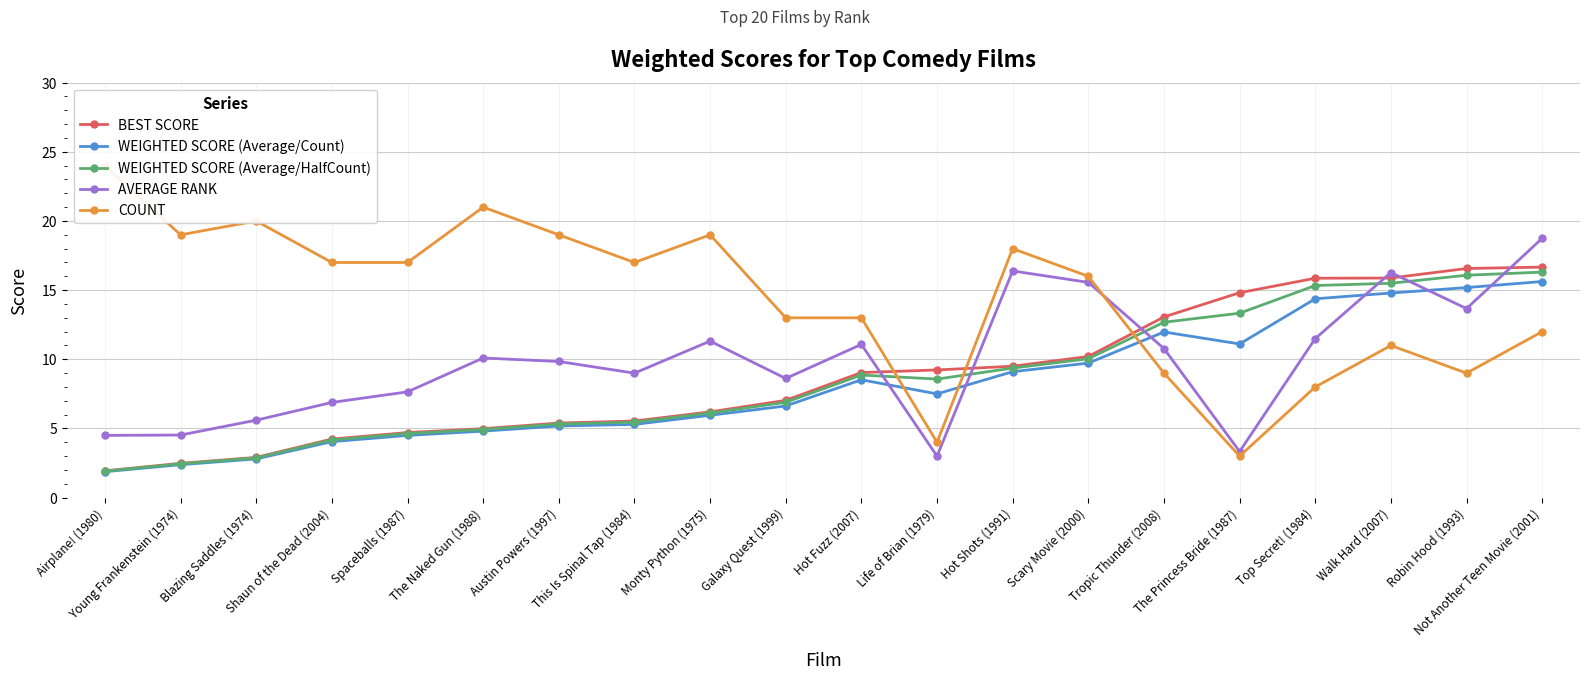

In AVERAGE RANK, how many points are higher than both neighbors (excluding endpoints)?

5